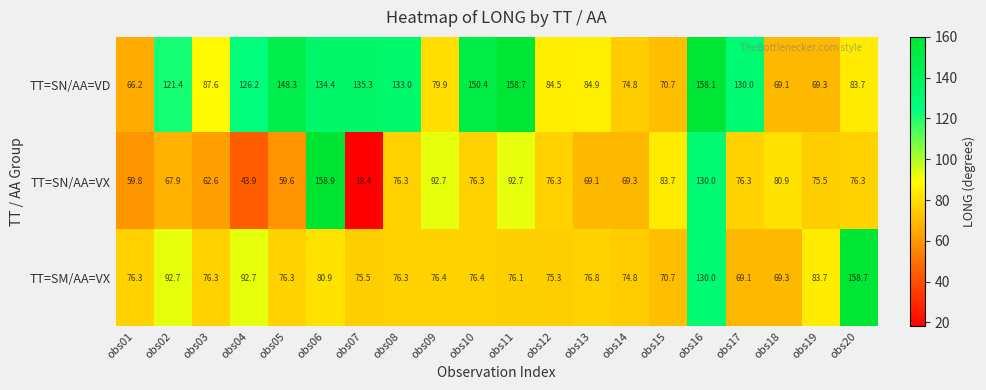

What is the total value across all series at obs02?

282.0